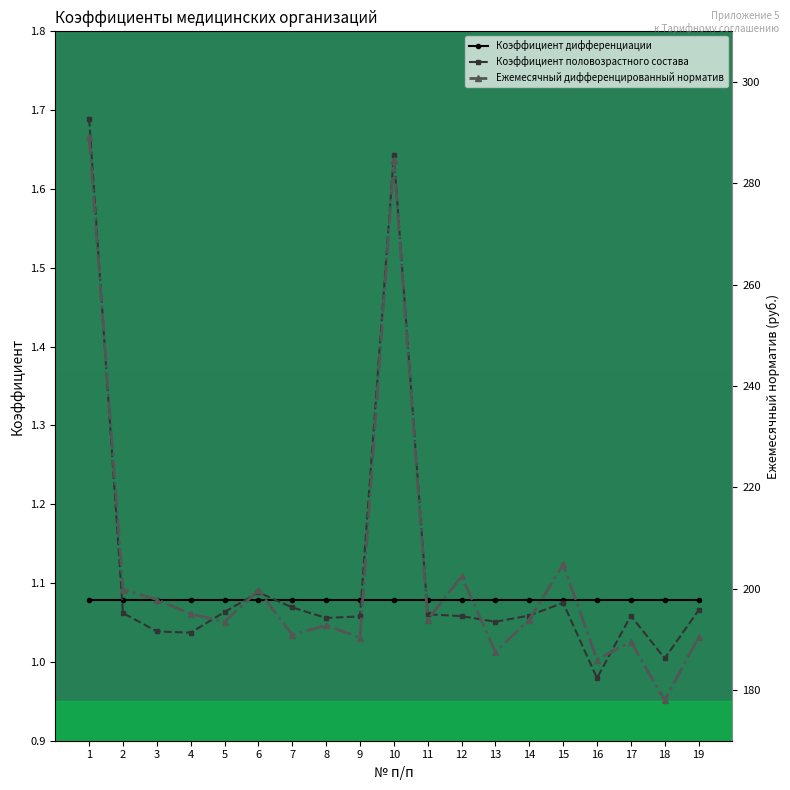

What is the sum of all Коэффициент половозрастного состава values?

21.2